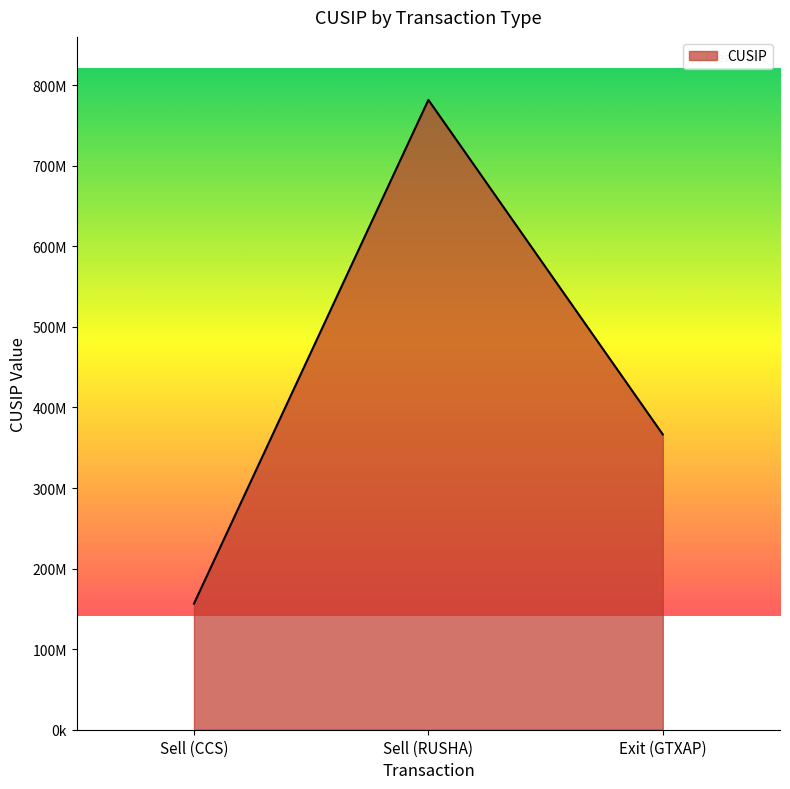

At which label does the data first exceed 366505204?

Sell (RUSHA)